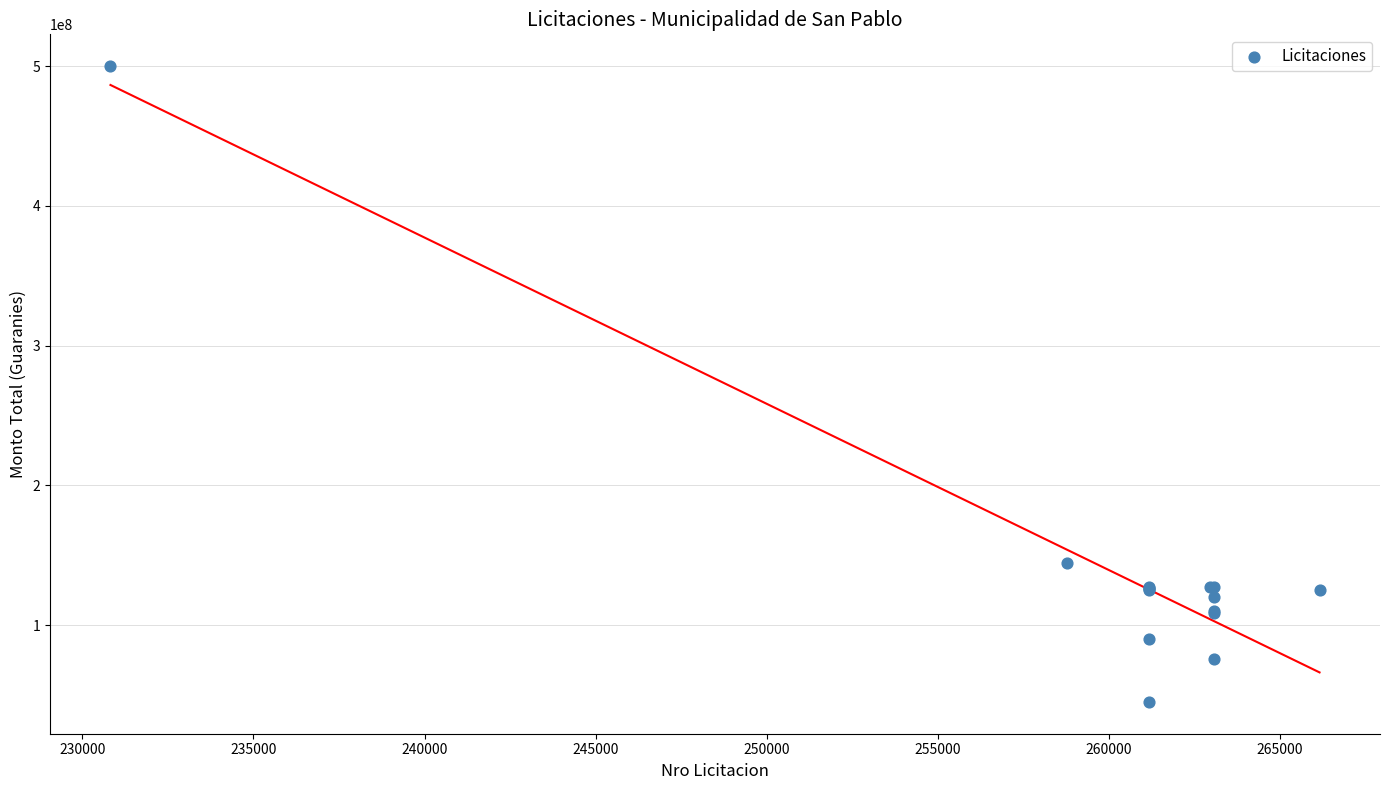

What Y value in the scatter plot is closest to 272500000?

144336000